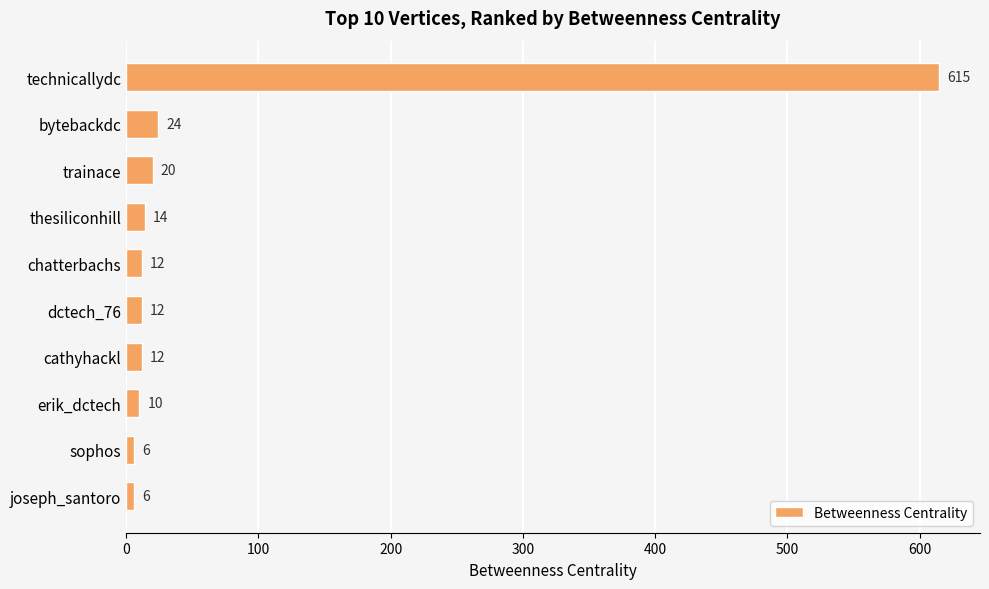

What is the maximum value shown in the chart?

615